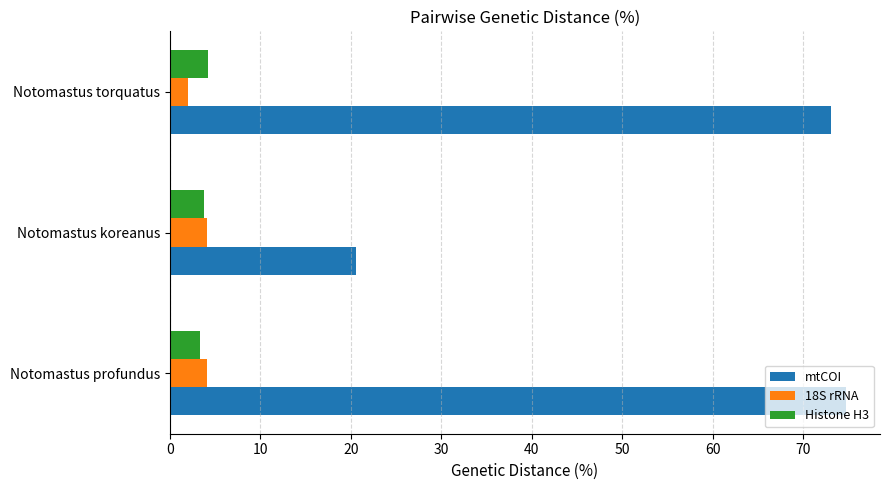

Which series has the largest total across all categories?

mtCOI